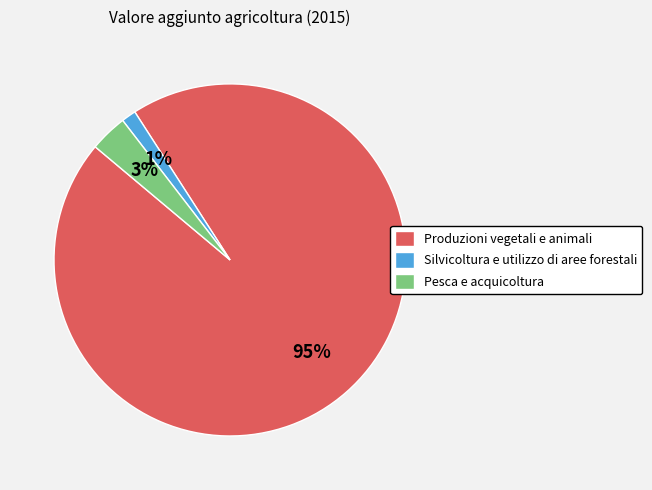

To the nearest percent, what percentage of the pie is Pesca e acquicoltura?

3%